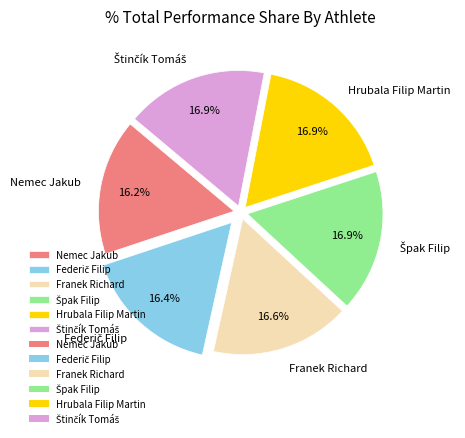

How much of the chart is everything except Nemec Jakub?

83.8%